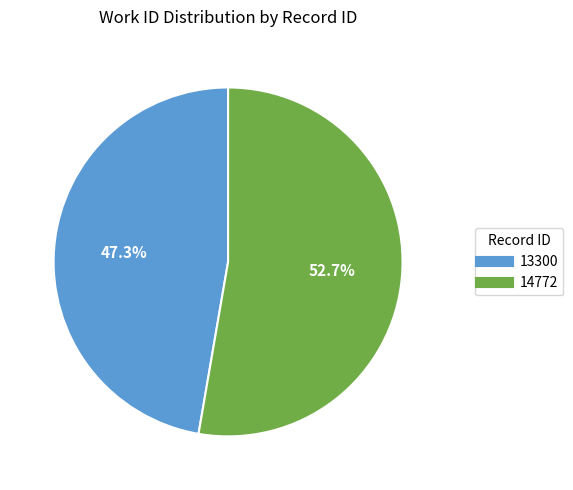

To the nearest percent, what portion does 14772 represent?

53%